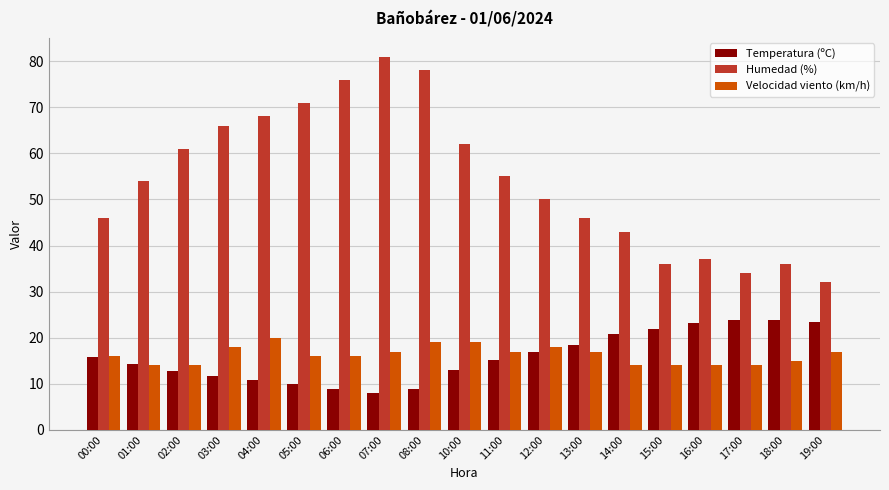

What position from the left is 03:00?

4